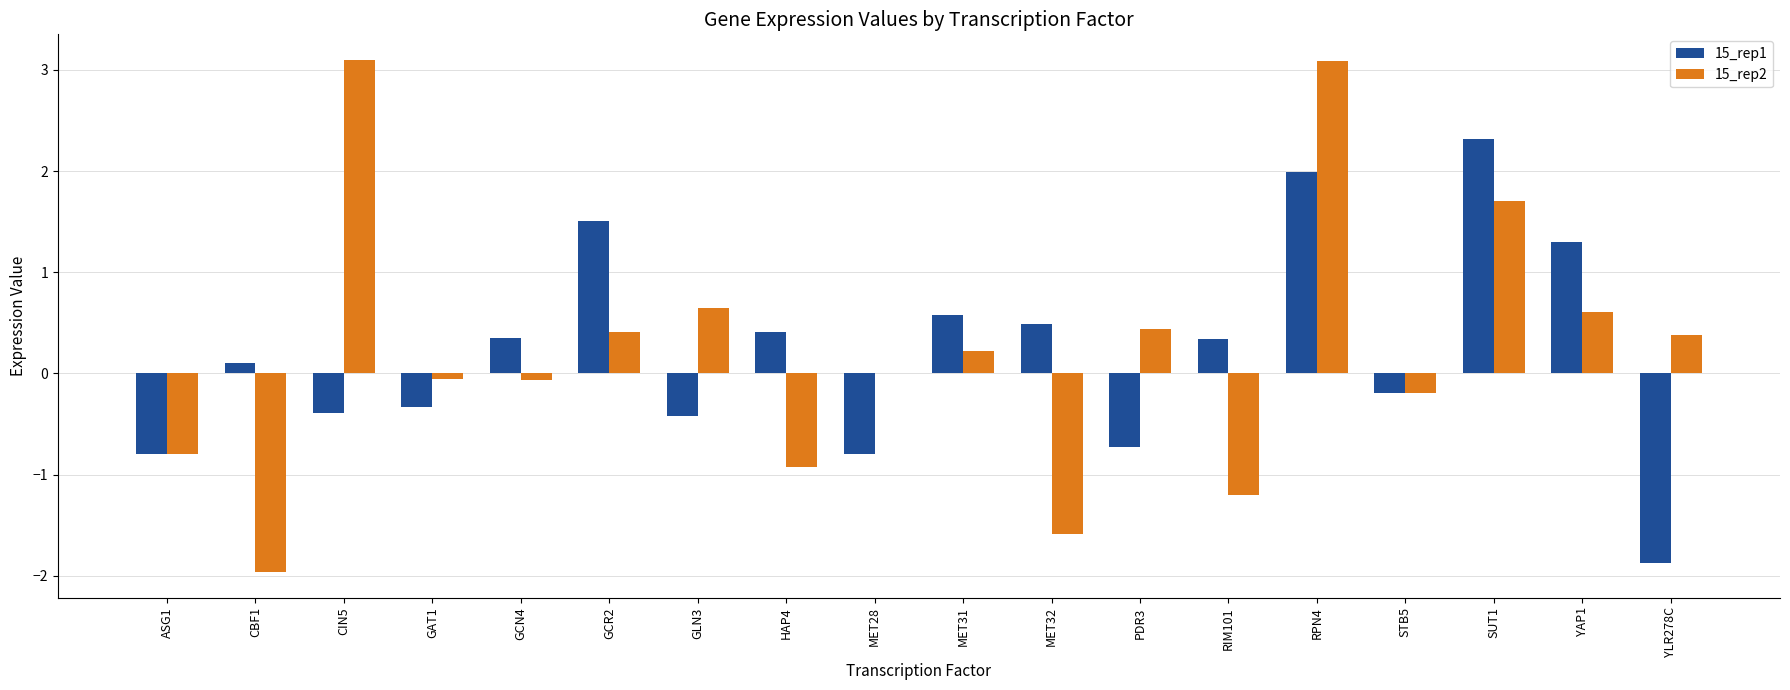

What are all the series names shown in the legend?

15_rep1, 15_rep2